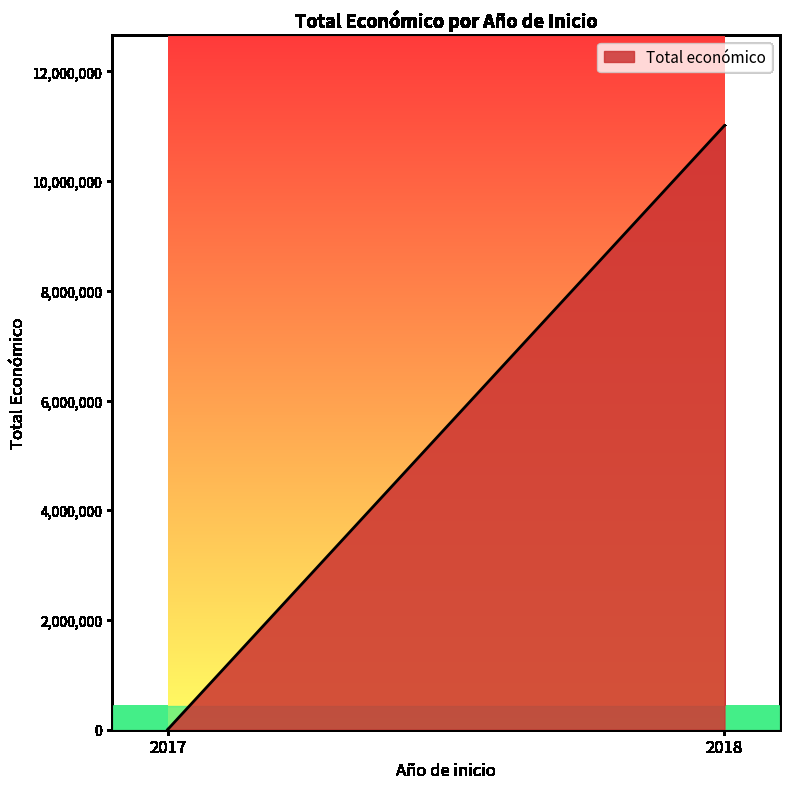

Reading right to left, extract all data points from this chart.

2018=11011558	2017=3840